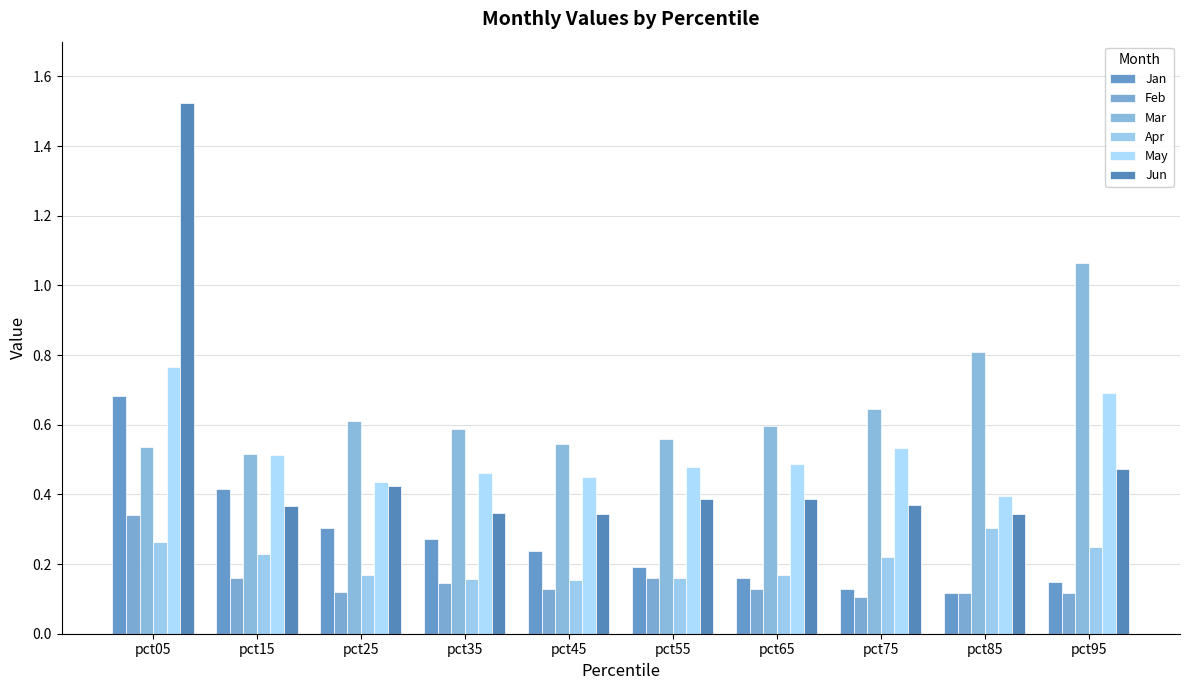

What is the total value across all series at pct95?

2.7